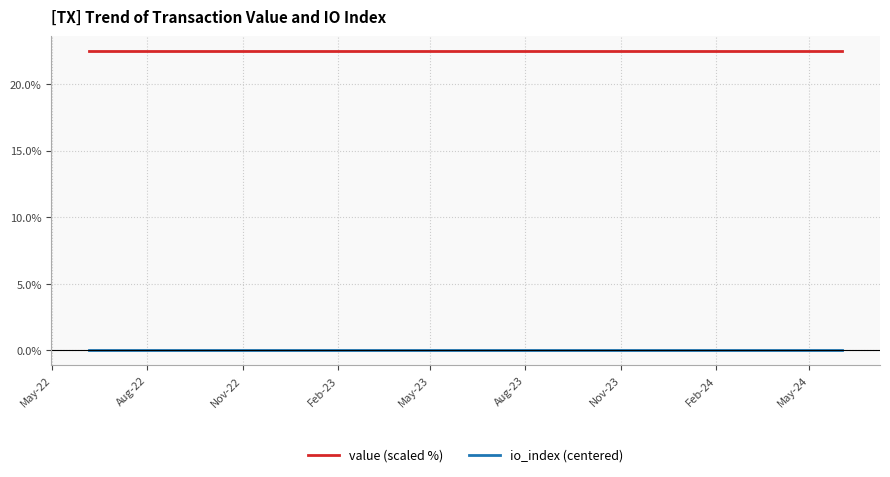

Reading left to right, what are all the values shown in this chart?

value (scaled %): 22.5	22.5	22.5	22.5	22.5	22.5	22.5	22.5	22.5	22.5	22.5	22.5	22.5	22.5	22.5	22.5	22.5	22.5	22.5	22.5	22.5	22.5	22.5	22.5	22.5
io_index (centered): 0.0	0.0	0.0	0.0	0.0	0.0	0.0	0.0	0.0	0.0	0.0	0.0	0.0	0.0	0.0	0.0	0.0	0.0	0.0	0.0	0.0	0.0	0.0	0.0	0.0